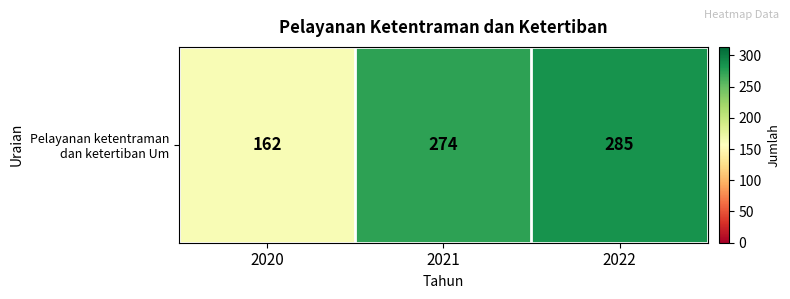

List the labels in order of value, smallest first.

2020, 2021, 2022